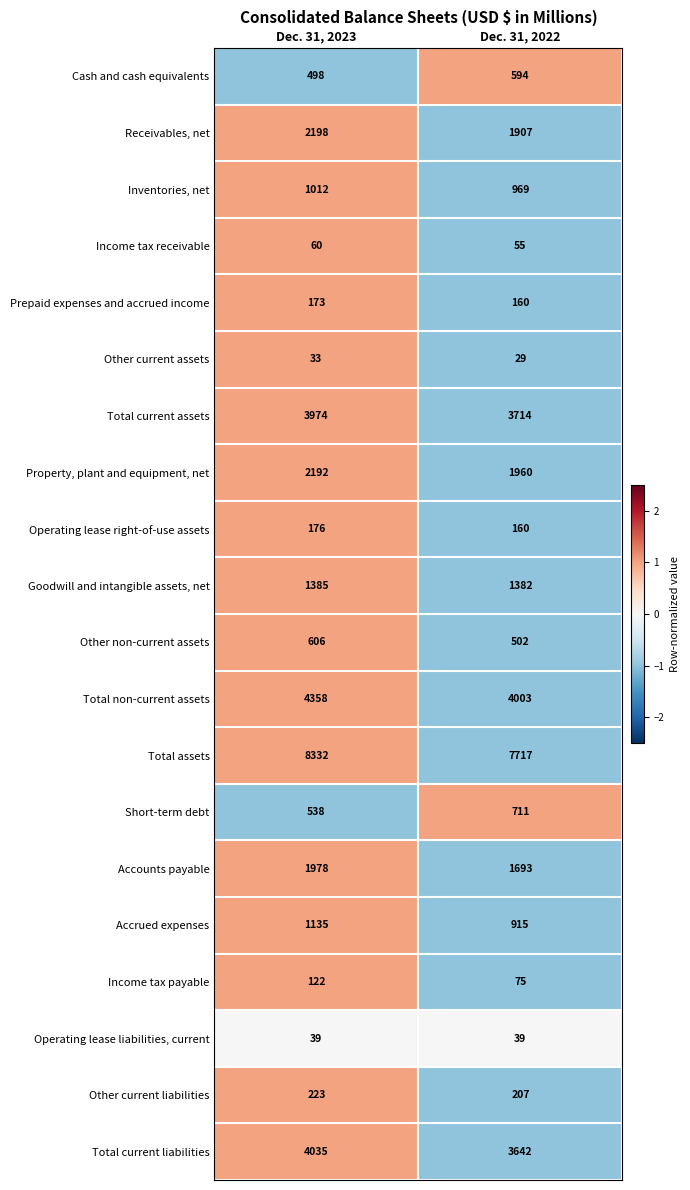

What is the total value across all series at Dec. 31, 2022?

30434